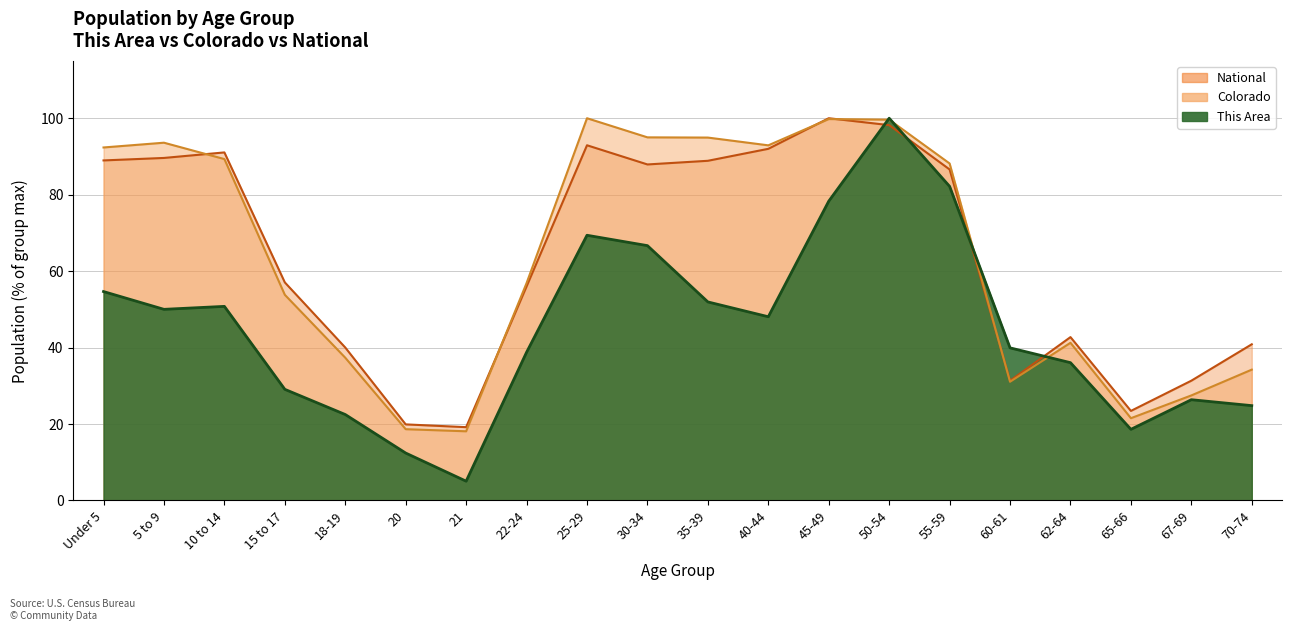

How many interior local peaks does the National series have?

4